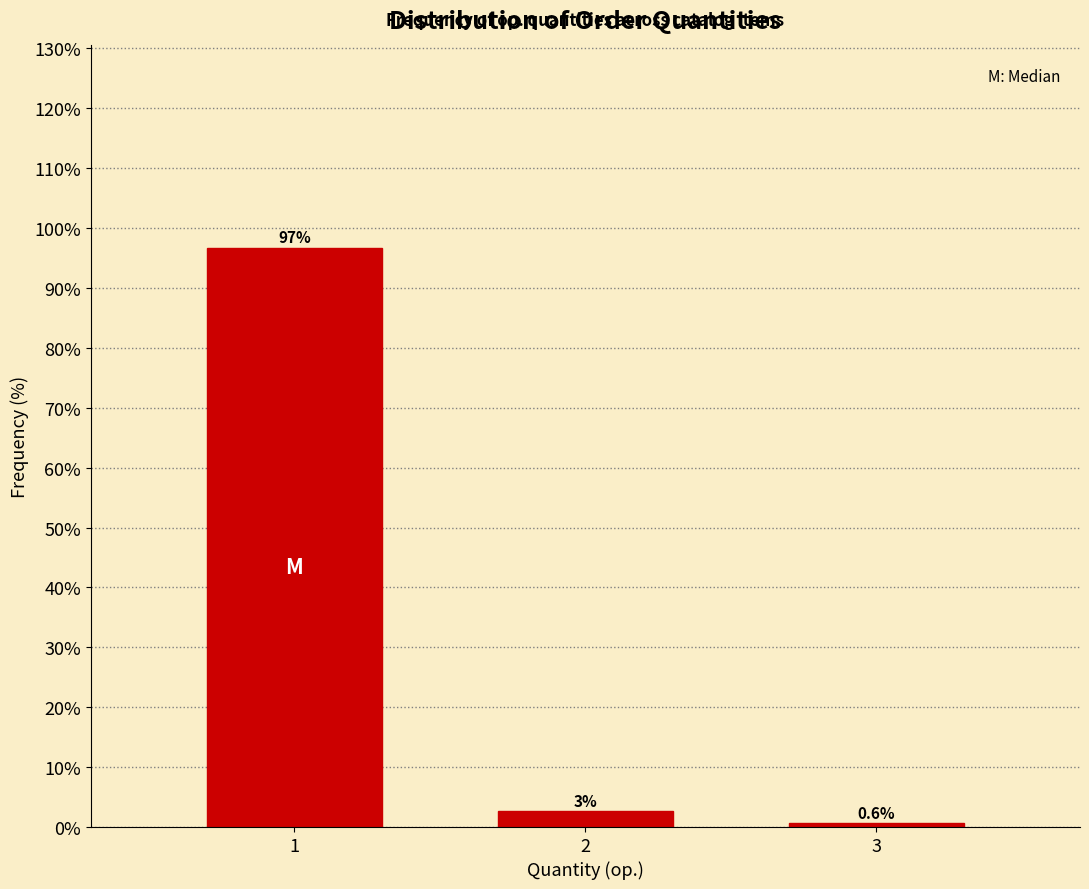

Reading left to right, transcribe all the data shown in this chart.

96.8	2.6	0.6